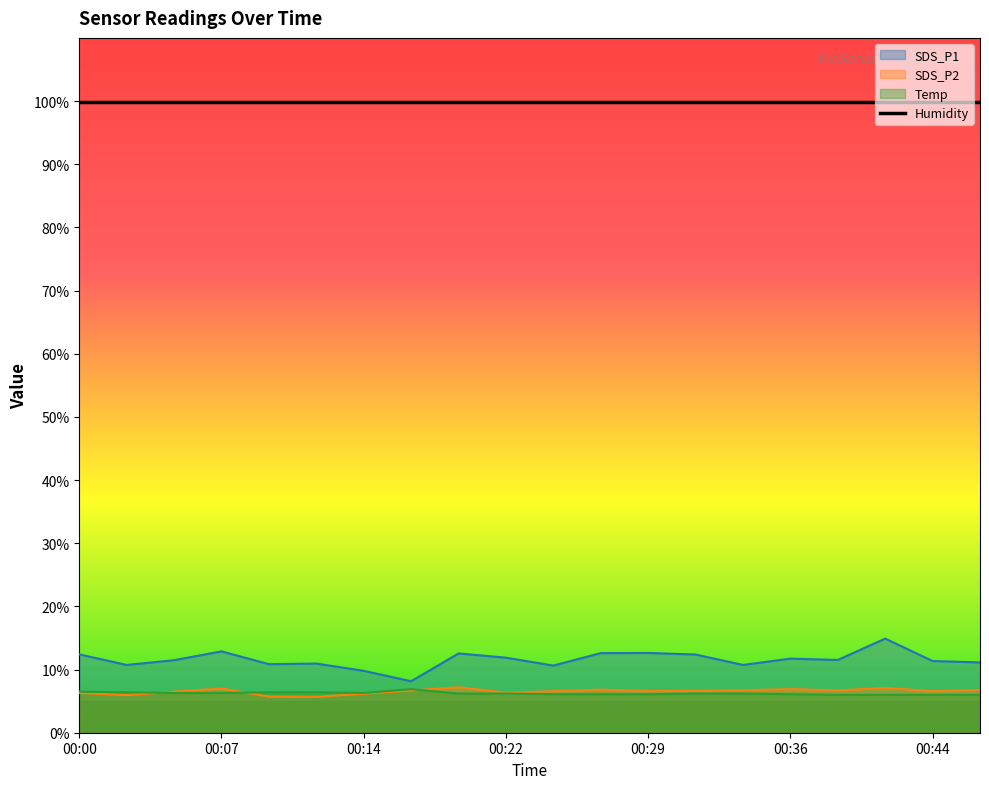

At which label does SDS_P1 first exceed 11?

00:00